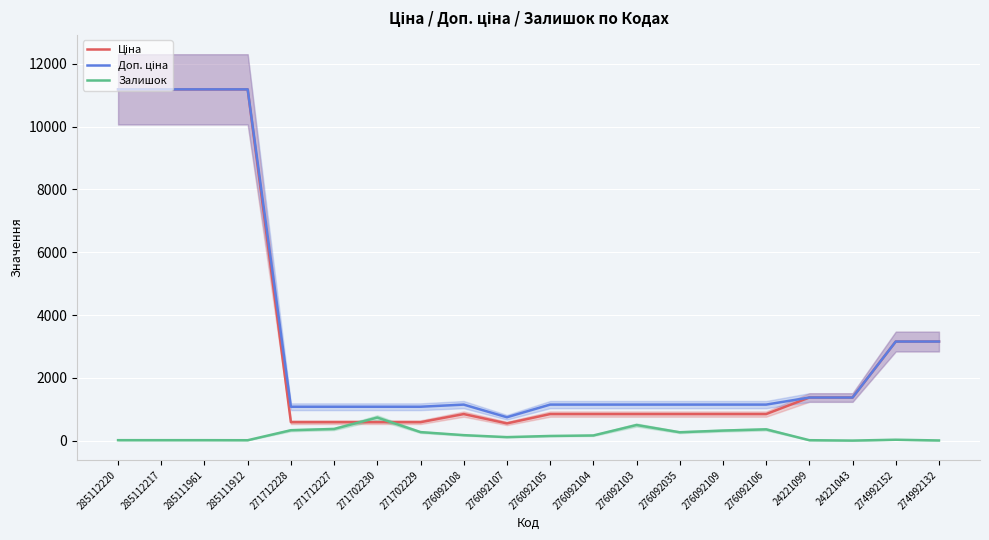

At which label does Ціна first exceed 848?

285112220